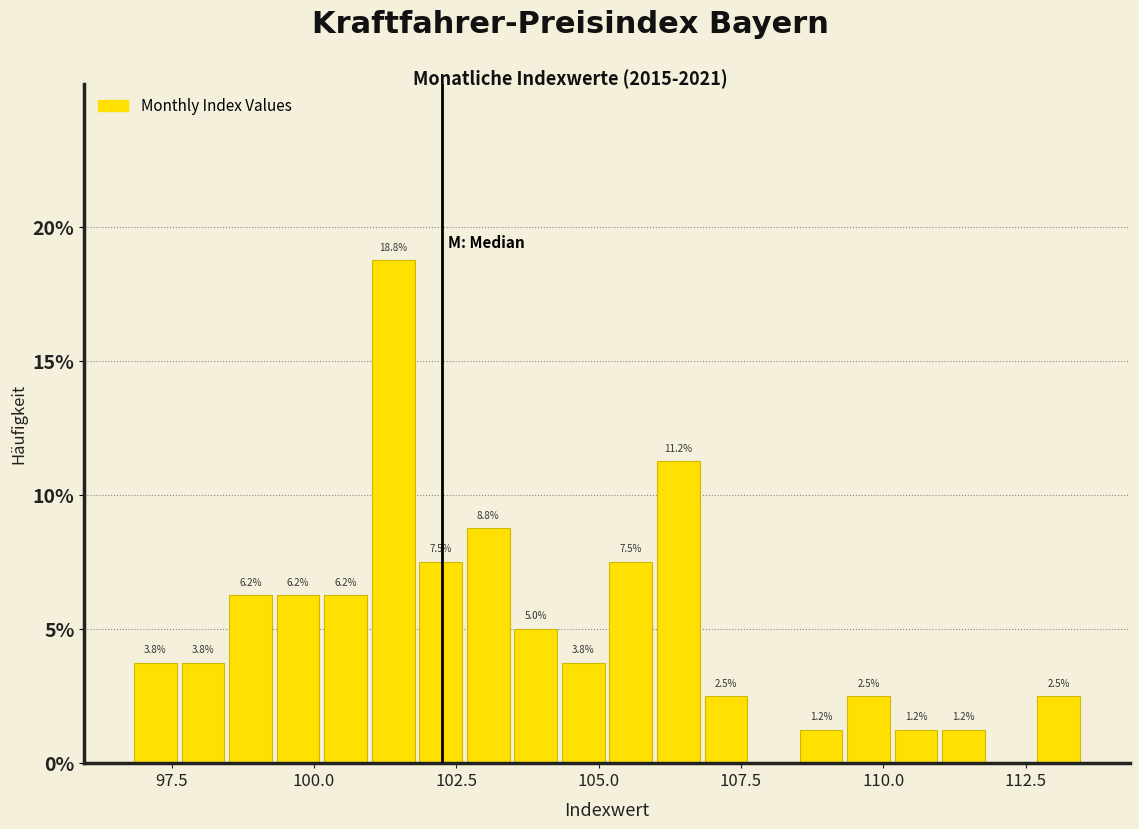

Read against the x-axis, roughly where is the centre of the tallest bar?

101.5